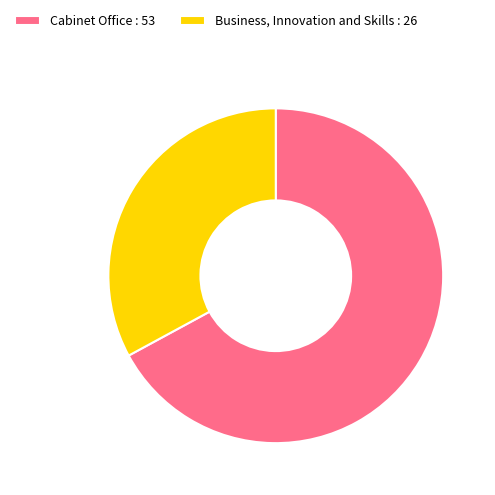

Is Cabinet Office the majority of the pie?

Yes